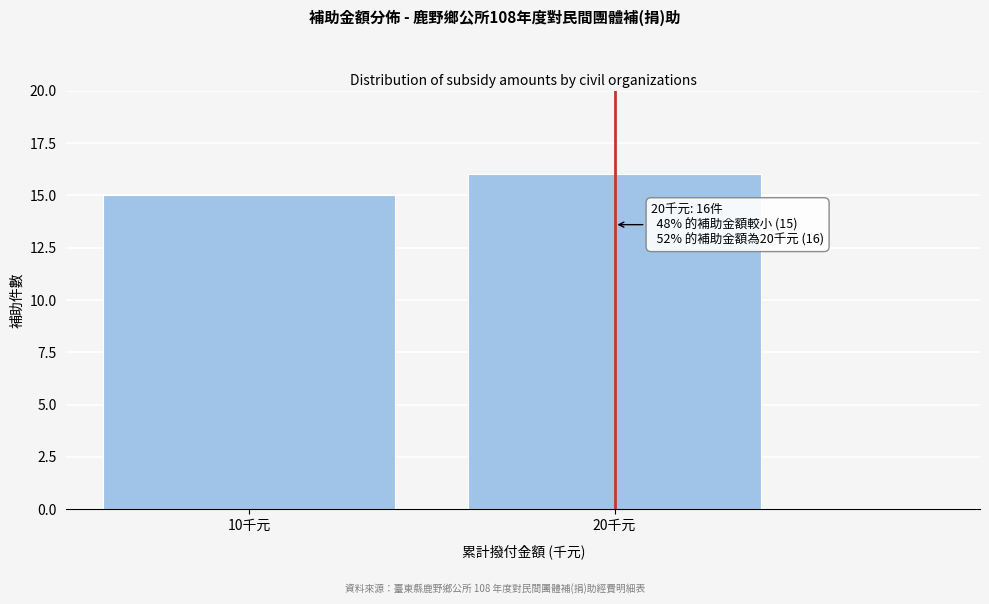

Reading left to right, what are all the values shown in this chart?

15	16